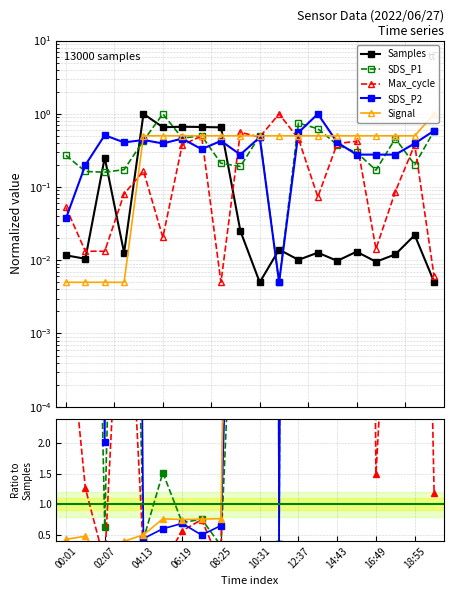

In Samples, how many points are higher than both neighbors (excluding endpoints)?

7